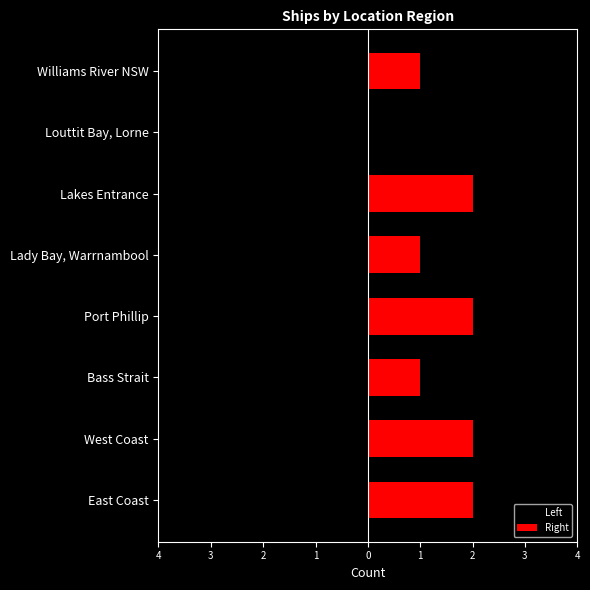

Rank the categories by Left value from lowest to highest.

East Coast, Bass Strait, Lady Bay, Warrnambool, Louttit Bay, Lorne, West Coast, Port Phillip, Lakes Entrance, Williams River NSW